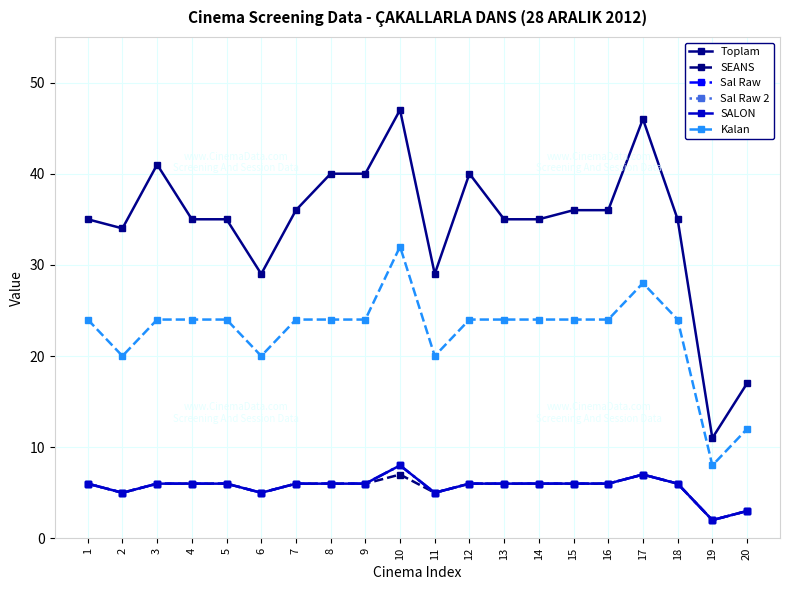

Which category has the lowest value across all series?

19